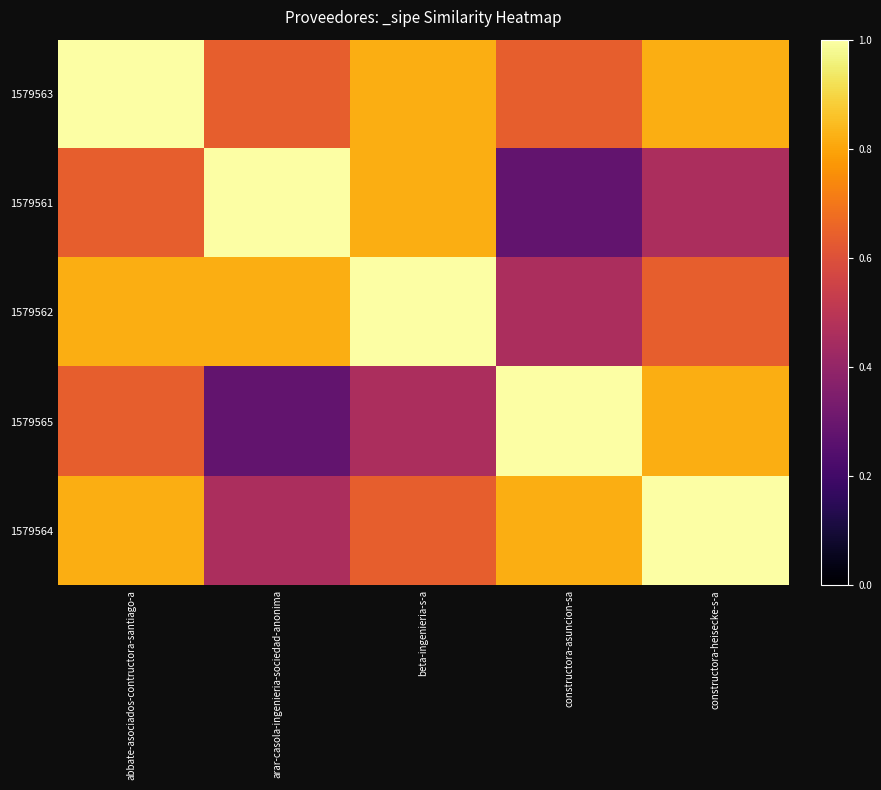

Reading left to right, extract all data points from this chart.

1579563: abbate-asociados-contructora-santiago-a=1.0	arar-casola-ingenieria-sociedad-anonima=0.6	beta-ingenieria-s-a=0.8	constructora-asuncion-sa=0.6	constructora-heisecke-s-a=0.8
1579561: abbate-asociados-contructora-santiago-a=0.6	arar-casola-ingenieria-sociedad-anonima=1.0	beta-ingenieria-s-a=0.8	constructora-asuncion-sa=0.3	constructora-heisecke-s-a=0.5
1579562: abbate-asociados-contructora-santiago-a=0.8	arar-casola-ingenieria-sociedad-anonima=0.8	beta-ingenieria-s-a=1.0	constructora-asuncion-sa=0.5	constructora-heisecke-s-a=0.6
1579565: abbate-asociados-contructora-santiago-a=0.6	arar-casola-ingenieria-sociedad-anonima=0.3	beta-ingenieria-s-a=0.5	constructora-asuncion-sa=1.0	constructora-heisecke-s-a=0.8
1579564: abbate-asociados-contructora-santiago-a=0.8	arar-casola-ingenieria-sociedad-anonima=0.5	beta-ingenieria-s-a=0.6	constructora-asuncion-sa=0.8	constructora-heisecke-s-a=1.0